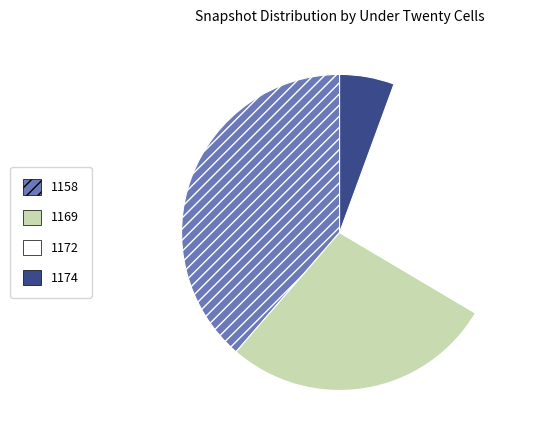

Is there any slice that represents more than half of the pie?

No